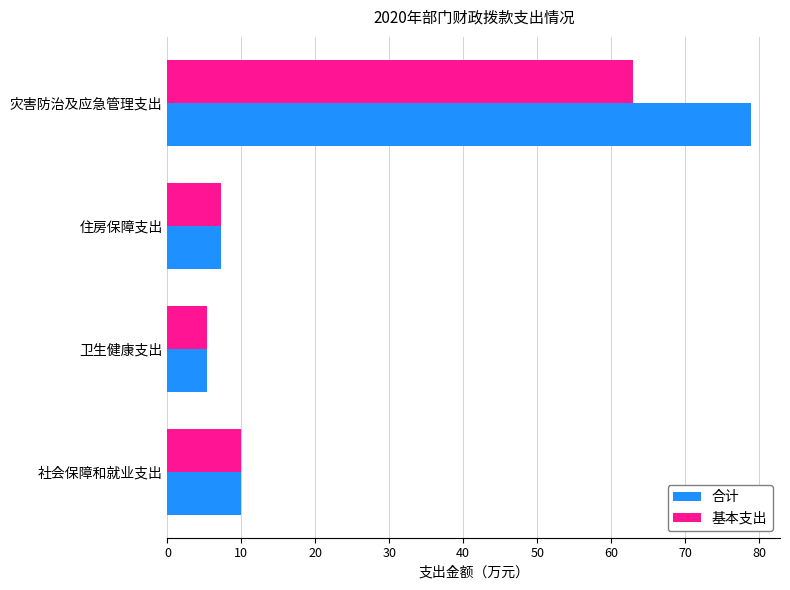

Which series has the largest range (max minus min)?

合计